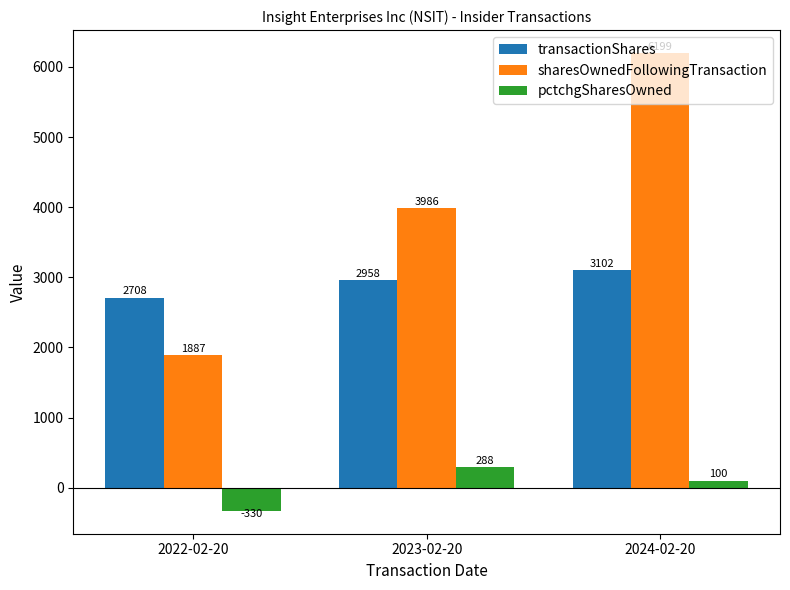

How many data points in sharesOwnedFollowingTransaction are less than 3986?

1